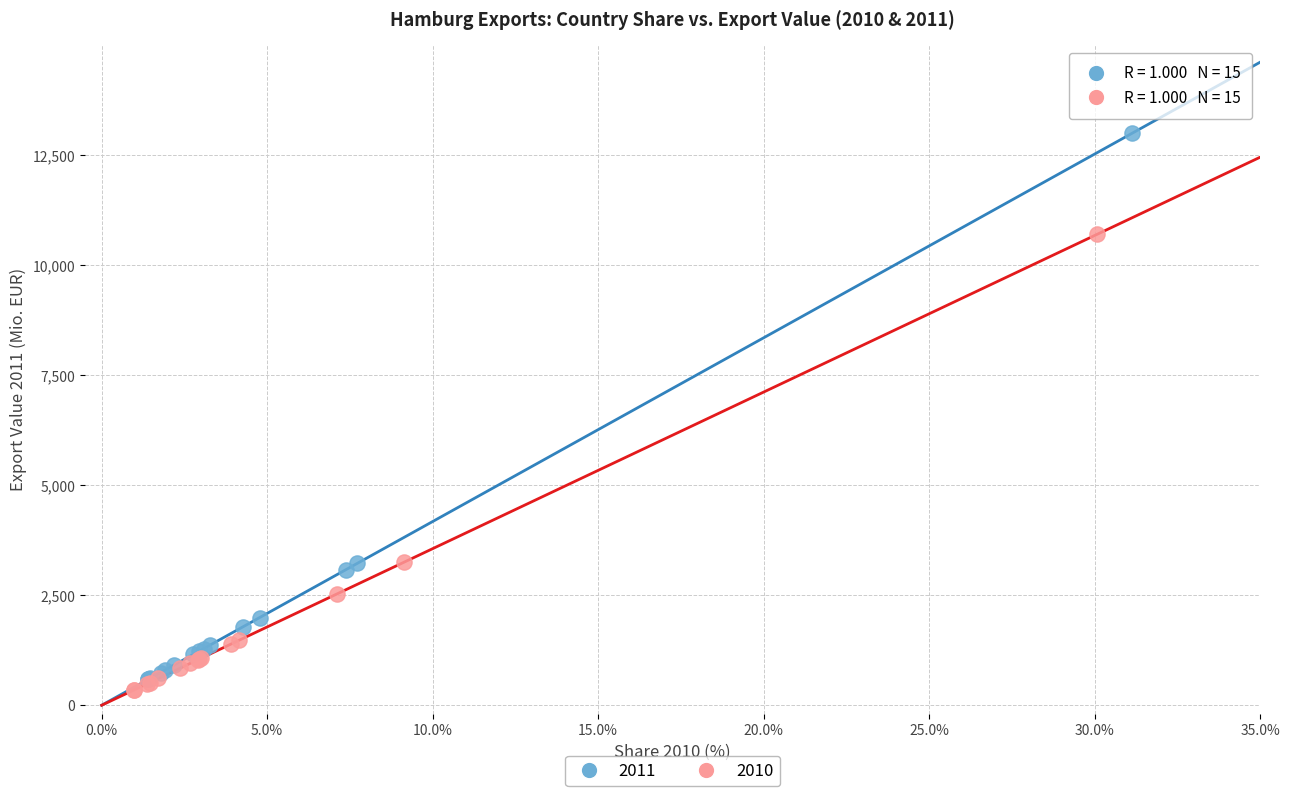

Which series has the widest spread of Y values?

2011